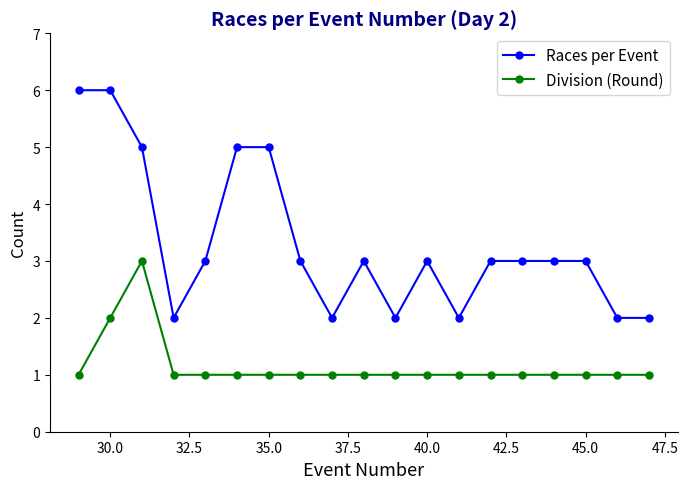

At how many categories does at least one series exceed 4?

5